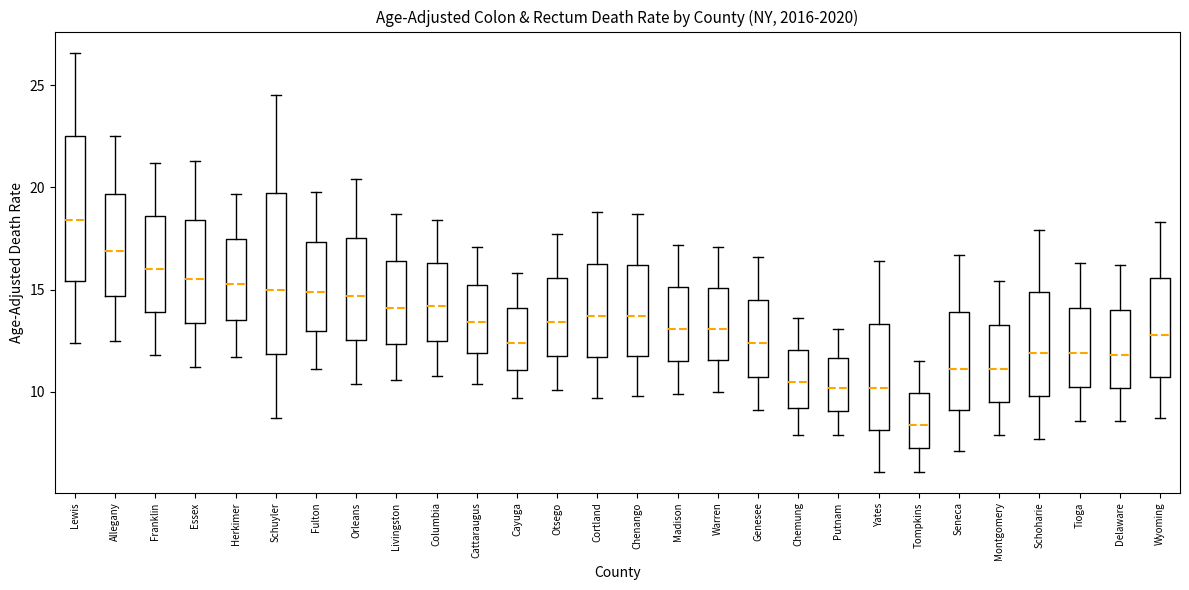

Reading left to right, transcribe this box plot: for each box, give where its median line is, the range the box spans, and where its two whiskers end, as read against the y-axis. The values are not printed on the chart, so give them approximately, as read against the axis.

Lewis: median 18.5, box 15.5 to 22.5, whiskers 12.5 to 26.5
Allegany: median 17.0, box 14.5 to 19.5, whiskers 12.5 to 22.5
Franklin: median 16.0, box 14.0 to 18.5, whiskers 12.0 to 21.0
Essex: median 15.5, box 13.5 to 18.5, whiskers 11.0 to 21.5
Herkimer: median 15.5, box 13.5 to 17.5, whiskers 11.5 to 19.5
Schuyler: median 15.0, box 12.0 to 20.0, whiskers 8.5 to 24.5
Fulton: median 15.0, box 13.0 to 17.5, whiskers 11.0 to 20.0
Orleans: median 14.5, box 12.5 to 17.5, whiskers 10.5 to 20.5
Livingston: median 14.0, box 12.5 to 16.5, whiskers 10.5 to 18.5
Columbia: median 14.0, box 12.5 to 16.5, whiskers 11.0 to 18.5
Cattaraugus: median 13.5, box 12.0 to 15.5, whiskers 10.5 to 17.0
Cayuga: median 12.5, box 11.0 to 14.0, whiskers 9.5 to 16.0
Otsego: median 13.5, box 12.0 to 15.5, whiskers 10.0 to 17.5
Cortland: median 13.5, box 11.5 to 16.5, whiskers 9.5 to 19.0
Chenango: median 13.5, box 12.0 to 16.0, whiskers 10.0 to 18.5
Madison: median 13.0, box 11.5 to 15.0, whiskers 10.0 to 17.0
Warren: median 13.0, box 11.5 to 15.0, whiskers 10.0 to 17.0
Genesee: median 12.5, box 11.0 to 14.5, whiskers 9.0 to 16.5
Chemung: median 10.5, box 9.0 to 12.0, whiskers 8.0 to 13.5
Putnam: median 10.0, box 9.0 to 11.5, whiskers 8.0 to 13.0
Yates: median 10.0, box 8.0 to 13.5, whiskers 6.0 to 16.5
Tompkins: median 8.5, box 7.5 to 10.0, whiskers 6.0 to 11.5
Seneca: median 11.0, box 9.0 to 14.0, whiskers 7.0 to 16.5
Montgomery: median 11.0, box 9.5 to 13.5, whiskers 8.0 to 15.5
Schoharie: median 12.0, box 10.0 to 15.0, whiskers 7.5 to 18.0
Tioga: median 12.0, box 10.5 to 14.0, whiskers 8.5 to 16.5
Delaware: median 12.0, box 10.0 to 14.0, whiskers 8.5 to 16.0
Wyoming: median 13.0, box 11.0 to 15.5, whiskers 8.5 to 18.5